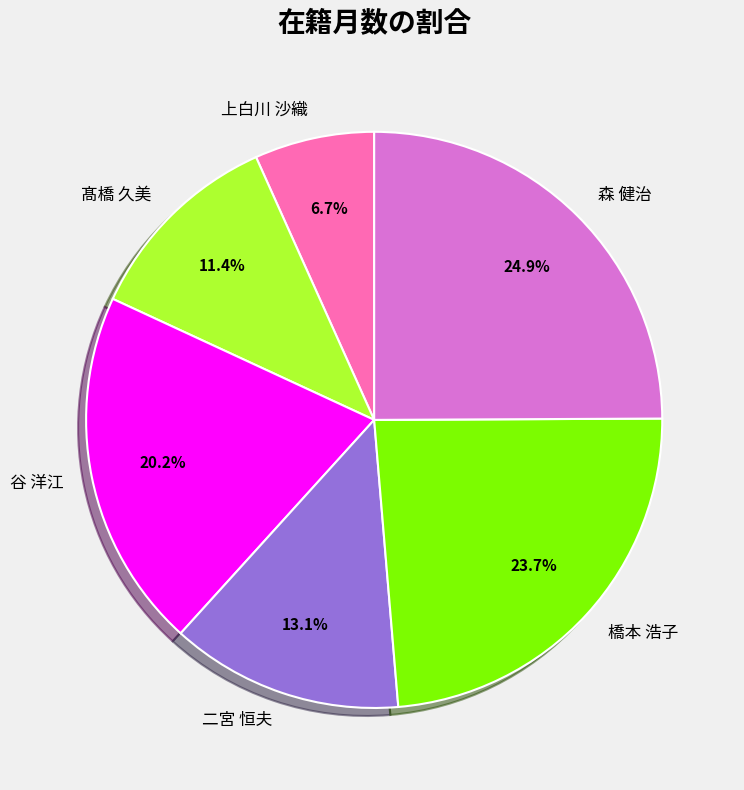

Which slice is the largest?

森 健治